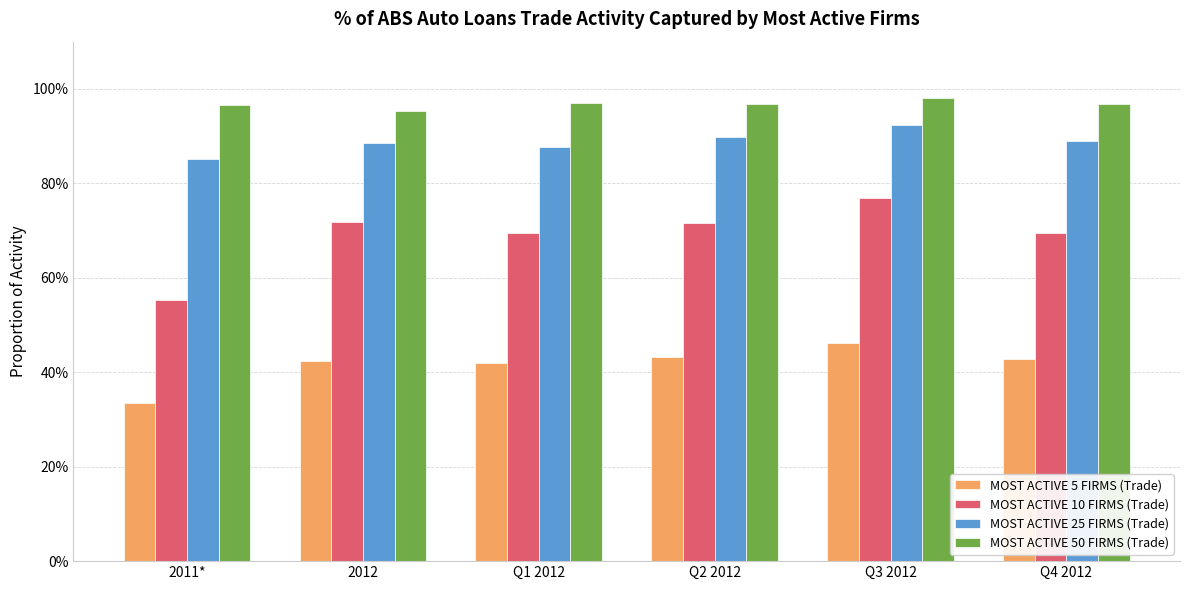

Count the MOST ACTIVE 50 FIRMS (Trade) values in the range 0 to 1.

6